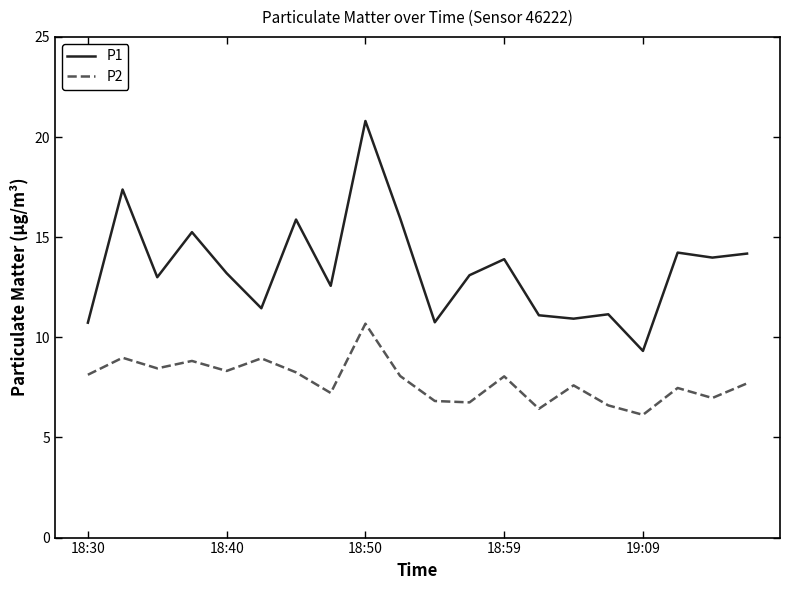

What is the difference between the maximum and minimum values in the P1 series?

11.5